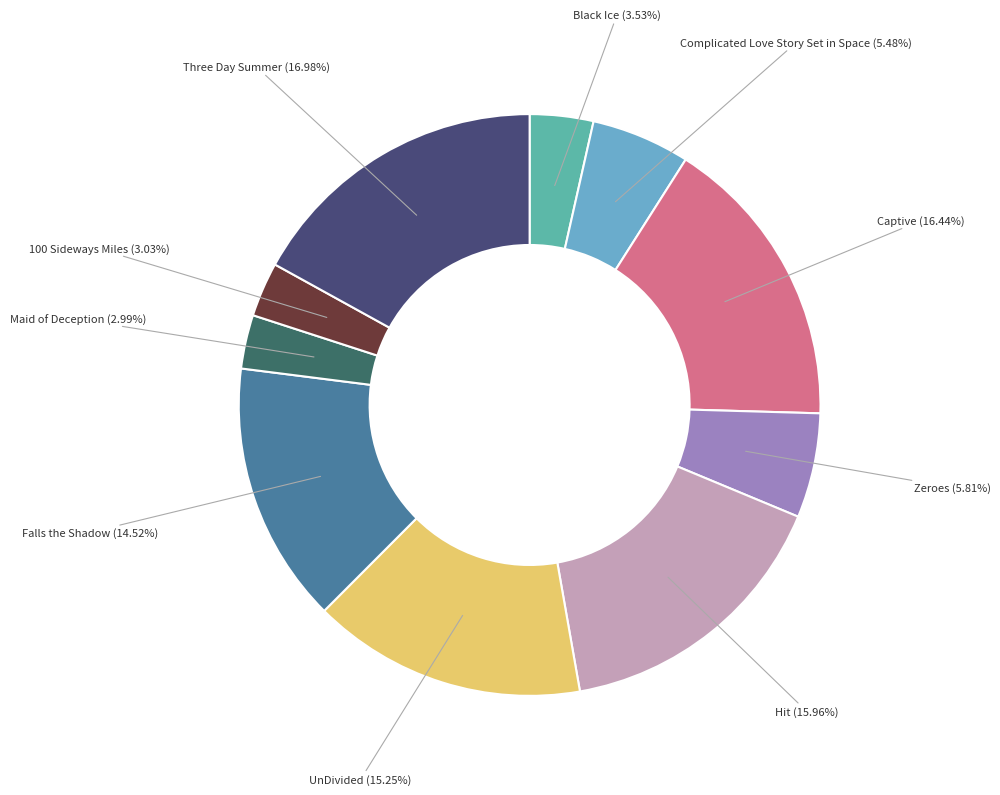

Is there a majority slice in this chart?

No